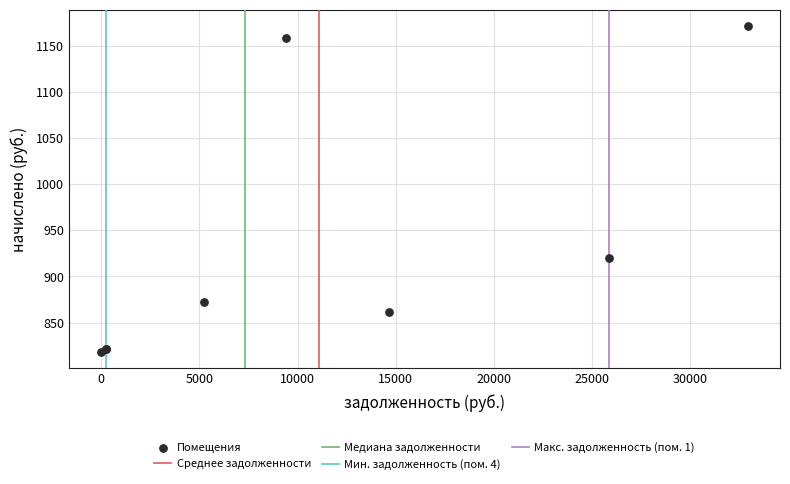

What Y value in the scatter plot is closest to 994?

920.0